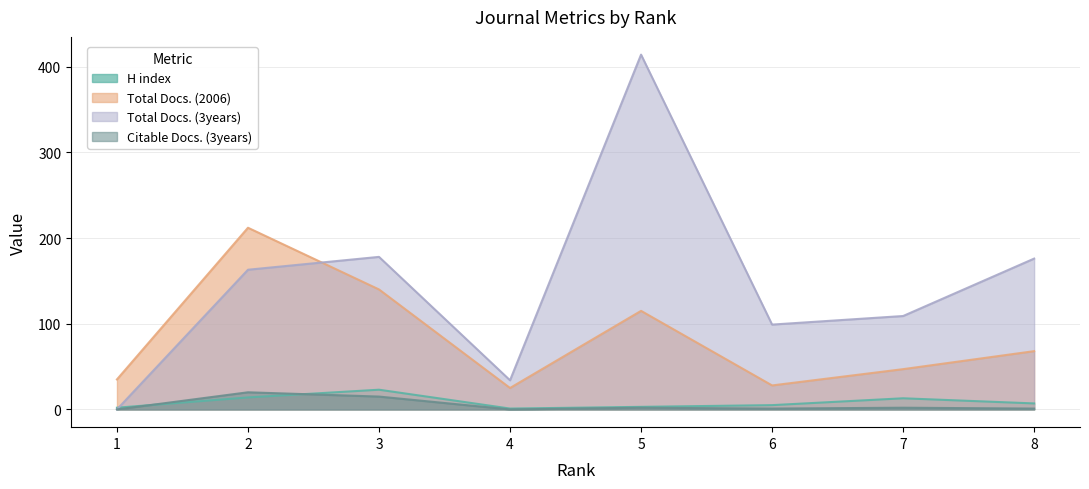

List the series in order of their peak value, lowest first.

Citable Docs. (3years), H index, Total Docs. (2006), Total Docs. (3years)